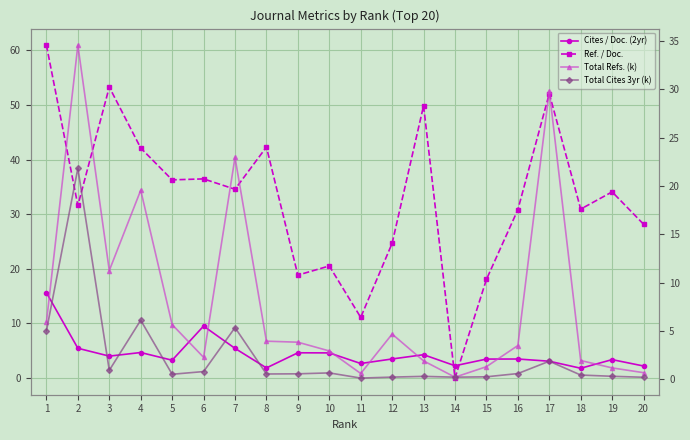

What is the total value across all series at 17?

86.9